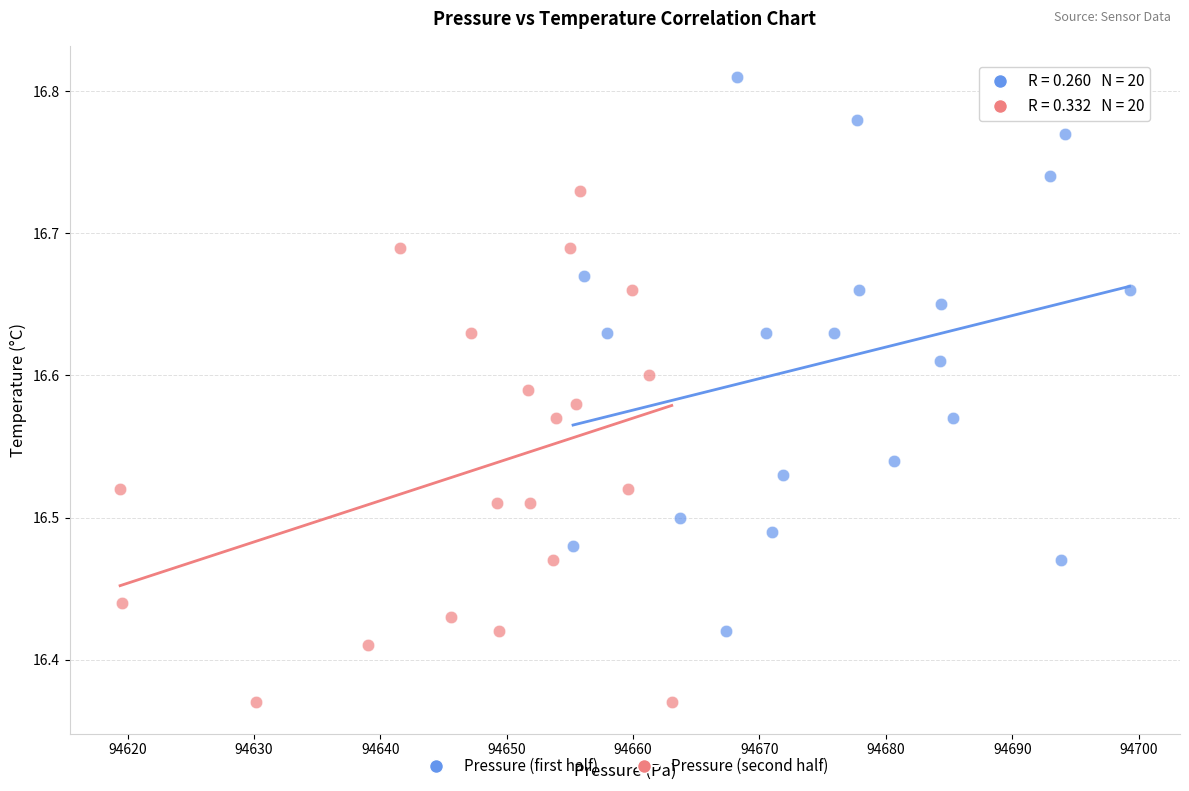

Which series has the largest Y range (max minus min)?

Pressure (first half)